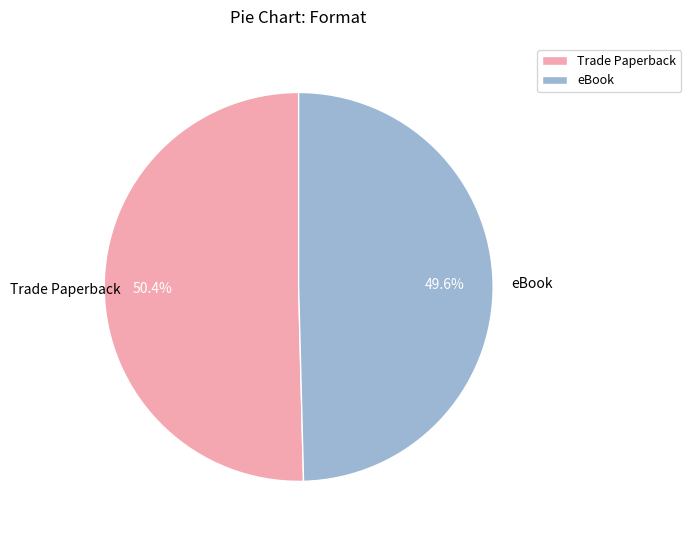

What percentage is the Trade Paperback slice, to the nearest percent?

50%